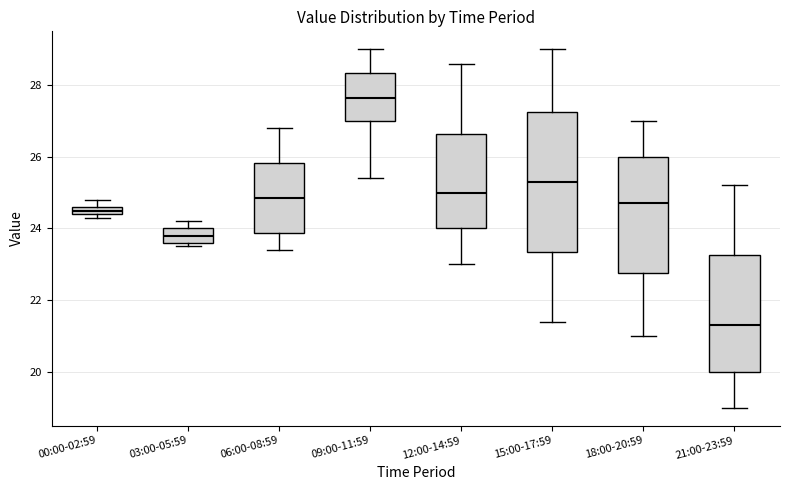

Which box's median line is the lowest?

21:00-23:59